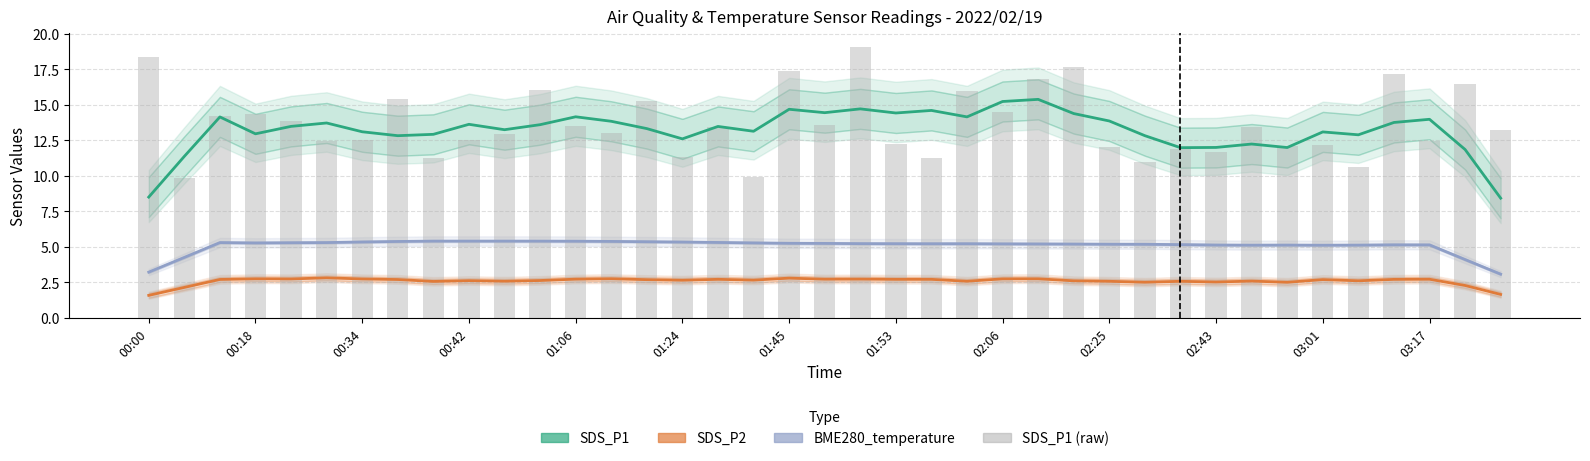

Reading left to right, list all the values displayed in this chart.

SDS_P1: 8.5	11.4	14.2	13.0	13.5	13.7	13.1	12.8	12.9	13.6	13.3	13.6	14.2	13.8	13.3	12.6	13.5	13.1	14.7	14.5	14.7	14.4	14.6	14.2	15.2	15.4	14.4	13.9	12.8	12.0	12.0	12.2	12.0	13.1	12.9	13.8	14.0	11.9	8.4
SDS_P2: 1.6	2.1	2.7	2.7	2.7	2.8	2.7	2.7	2.6	2.6	2.6	2.6	2.7	2.8	2.7	2.6	2.7	2.7	2.8	2.7	2.7	2.7	2.7	2.6	2.7	2.7	2.6	2.6	2.5	2.6	2.5	2.6	2.5	2.7	2.6	2.7	2.7	2.3	1.6
BME280_temperature: 3.2	4.3	5.3	5.3	5.3	5.3	5.3	5.4	5.4	5.4	5.4	5.4	5.4	5.4	5.4	5.3	5.3	5.3	5.2	5.2	5.2	5.2	5.2	5.2	5.2	5.2	5.2	5.2	5.2	5.2	5.1	5.1	5.1	5.1	5.1	5.1	5.1	4.1	3.1
SDS_P1 (raw): 18.4	9.9	14.2	14.3	13.9	12.4	12.5	15.4	11.2	12.5	12.9	16.0	13.6	13.0	15.3	11.3	13.4	9.9	17.4	13.6	19.1	12.2	11.3	15.9	14.5	16.8	17.7	12.0	10.9	11.9	11.7	13.4	12.1	12.2	10.7	17.1	12.4	16.4	13.3